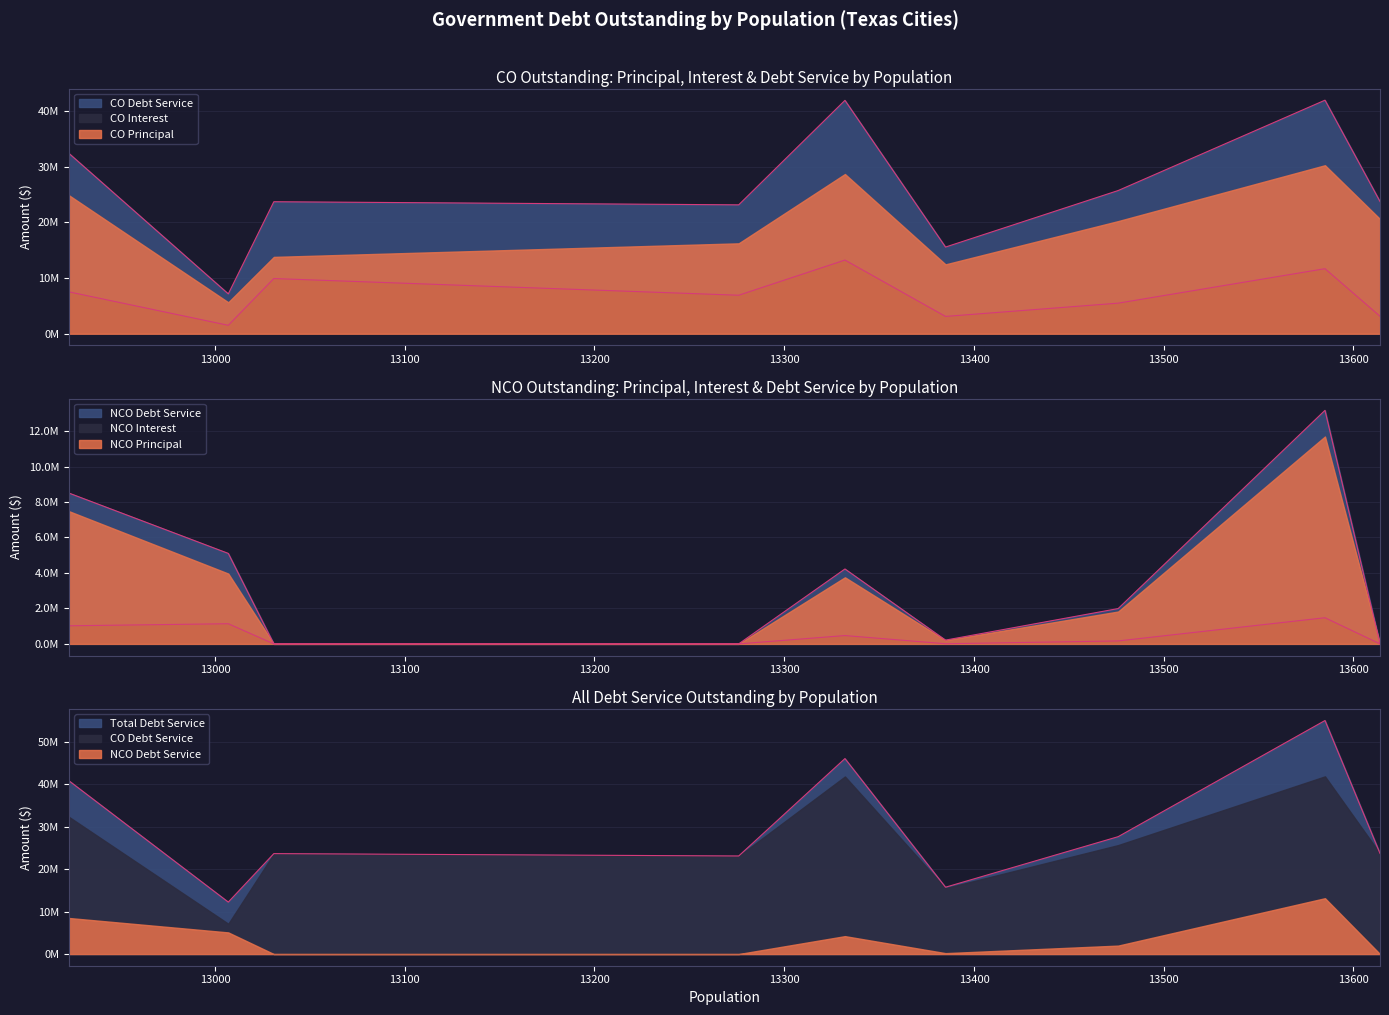

What is the value of the NCODebtServiceOutstanding point at the 5th from the left?

4224422.0